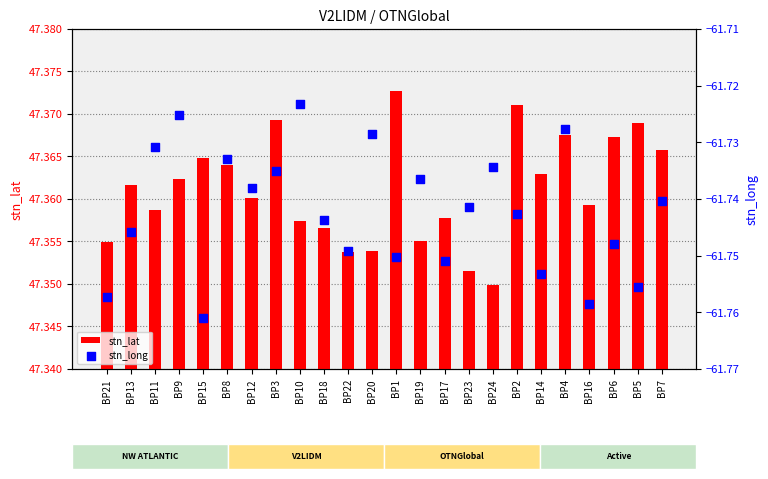

What is the total value across all series at BP6?

-14.4